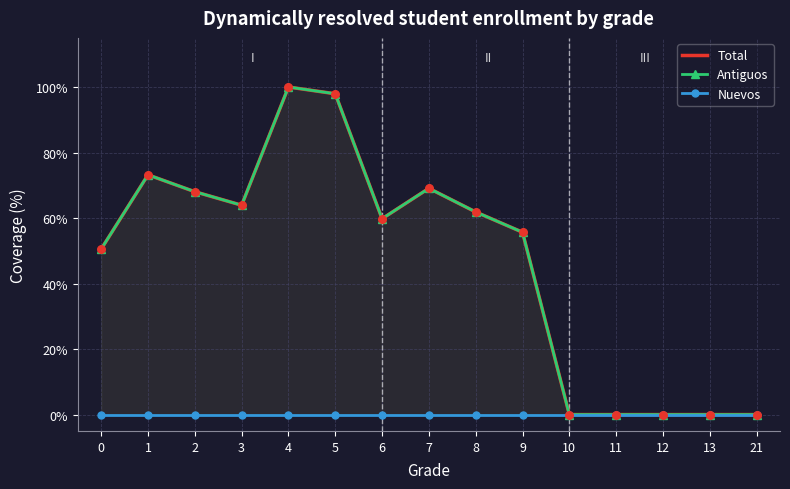

What are all the series names shown in the legend?

Total, Antiguos, Nuevos